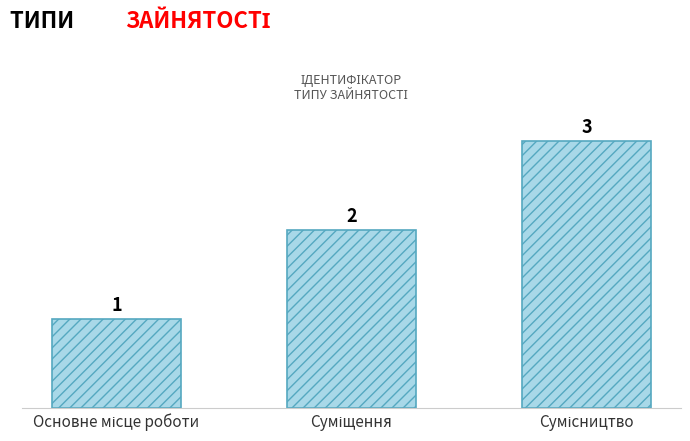

How many values are between 1 and 3?

3